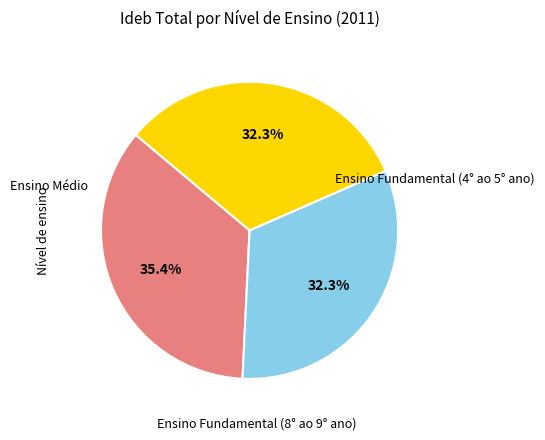

Is there a majority slice in this chart?

No